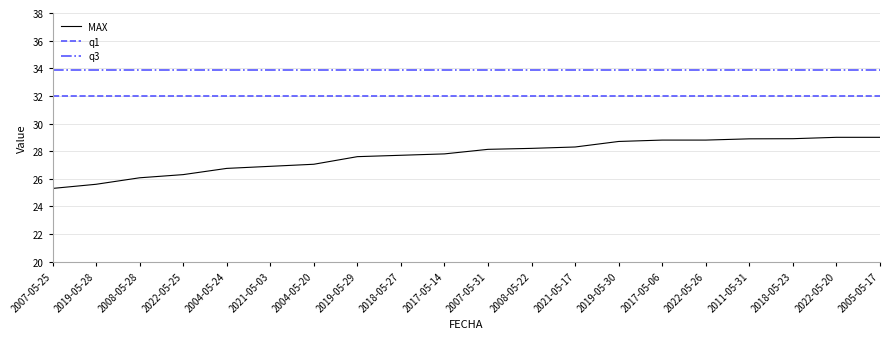

What is the sum of all q3 values?

678.0